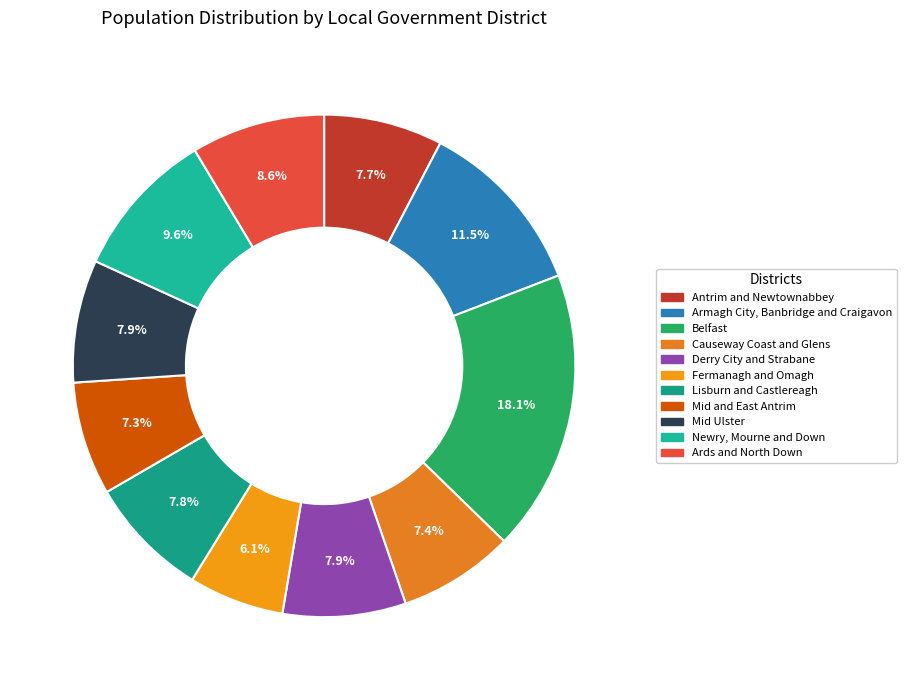

Does Mid and East Antrim account for over 50% of the chart?

No